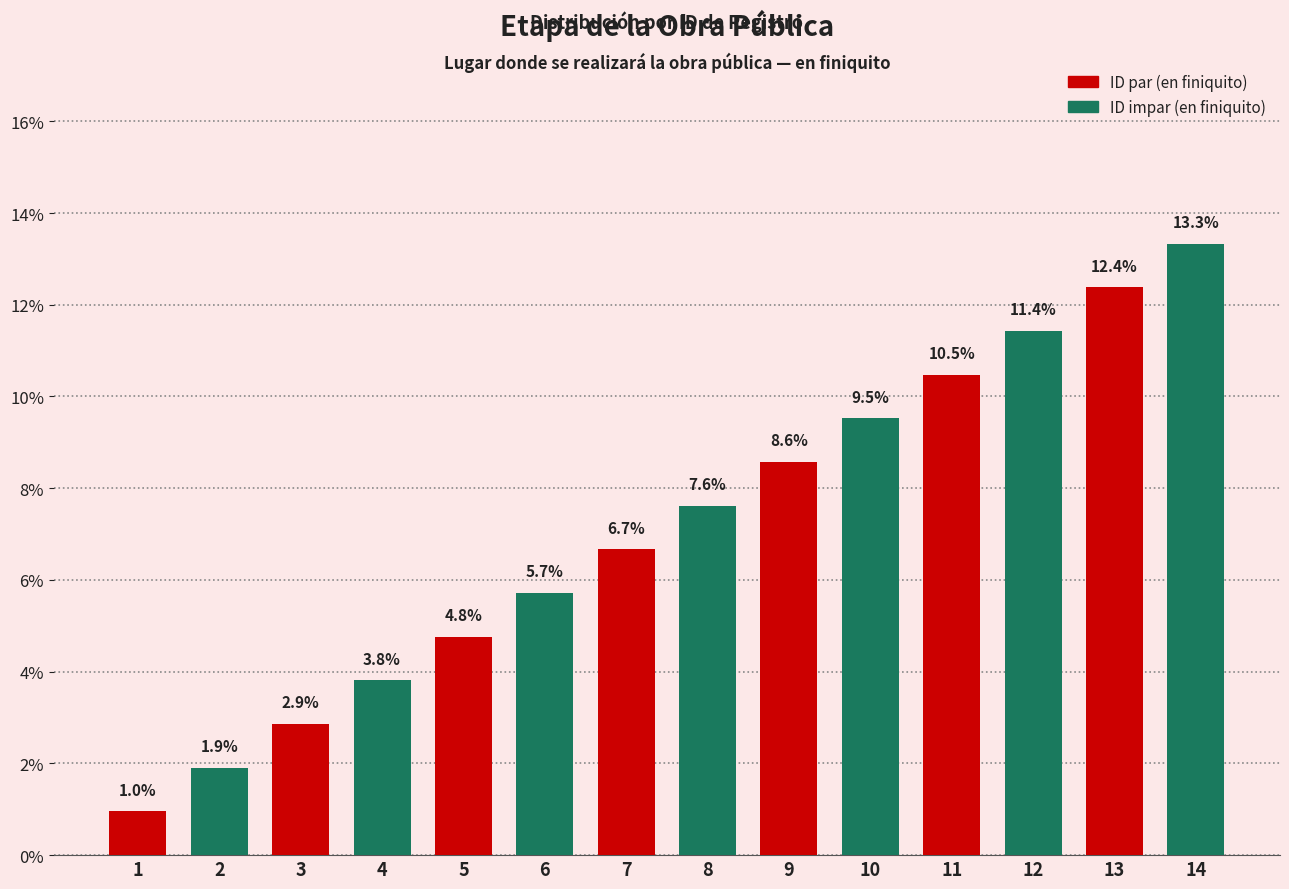

At which label is the value closest to 7?

7